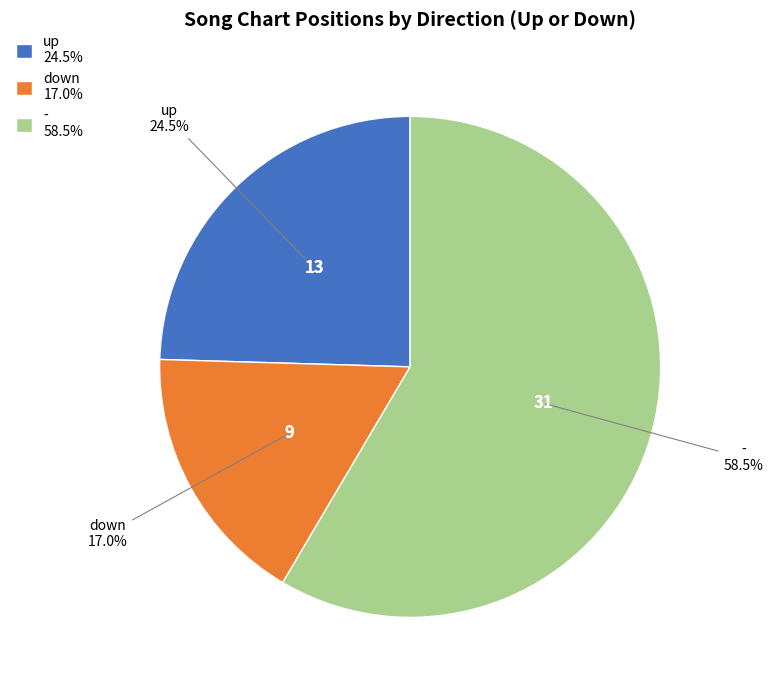

Is the sum of down 17.0% and - 58.5% greater than half?

Yes